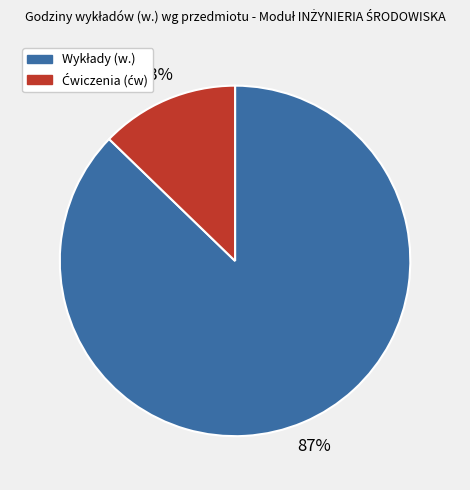

Is there a majority slice in this chart?

Yes